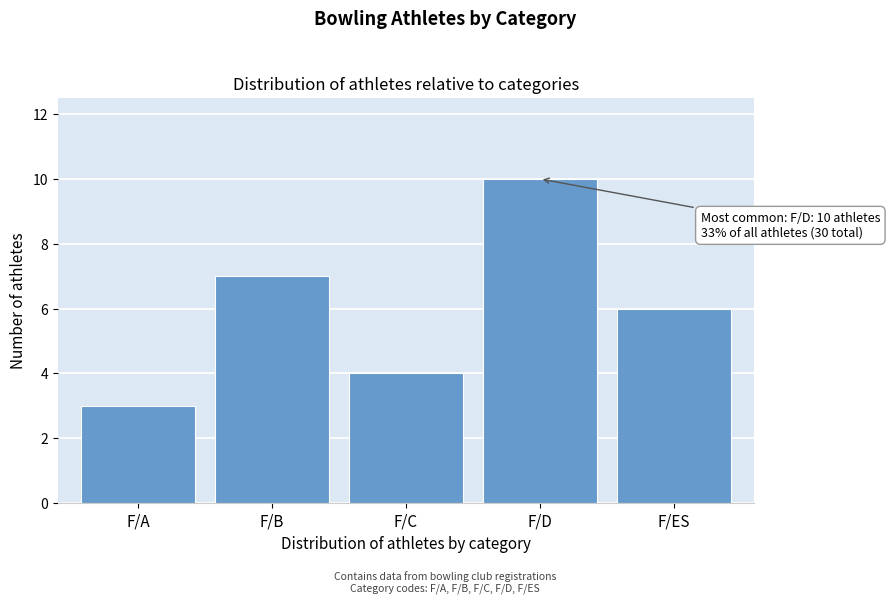

Reading left to right, what are all the values shown in this chart?

F/A=3	F/B=7	F/C=4	F/D=10	F/ES=6